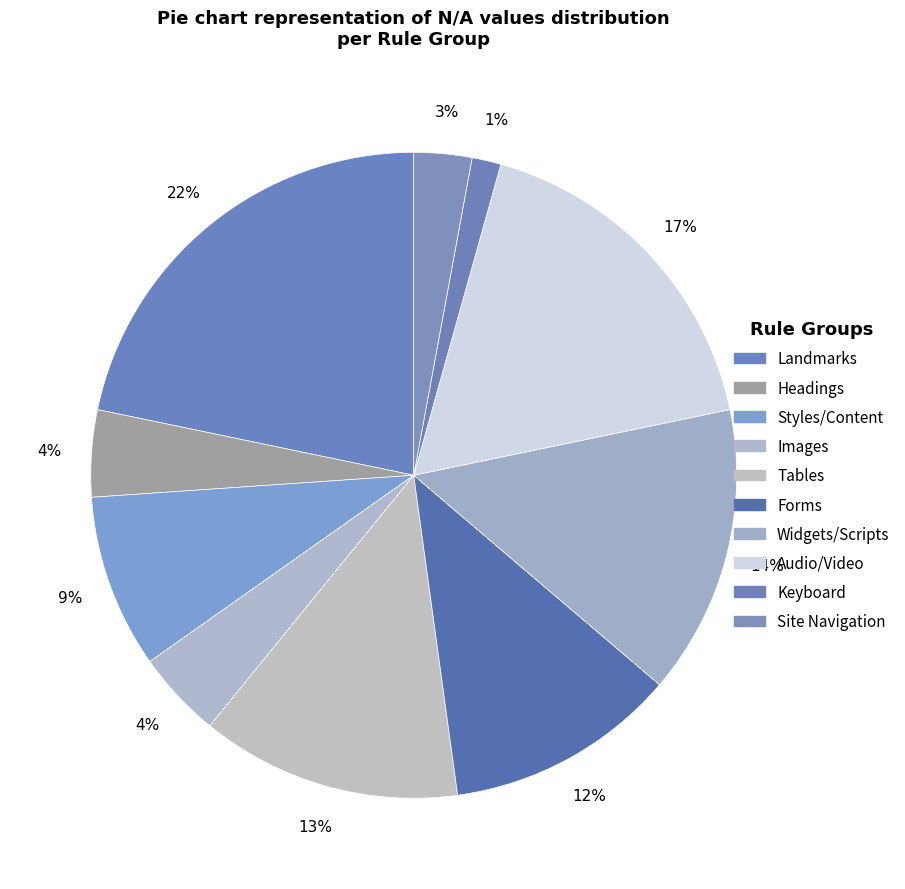

What is the smallest slice in the pie chart?

Keyboard